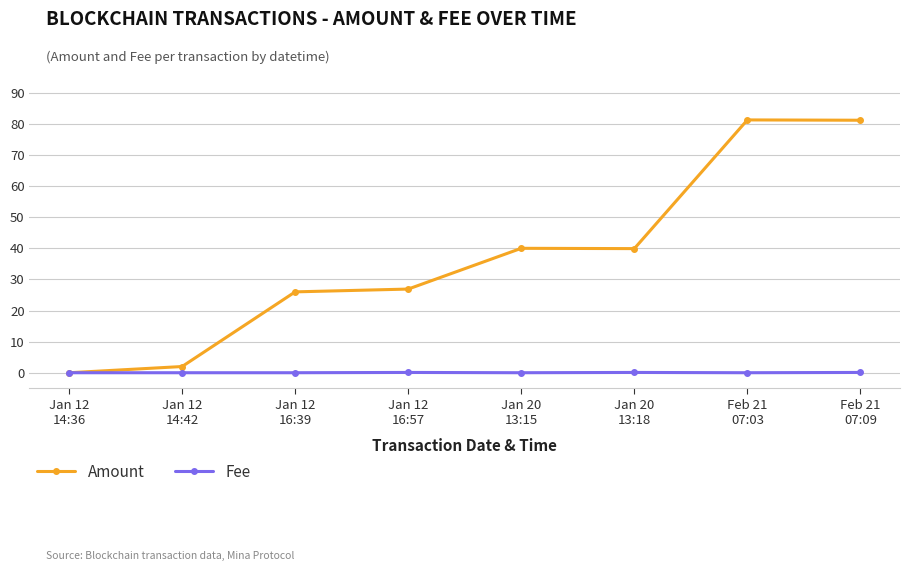

What is the value of the Amount point at the 2nd from the left?

2.0